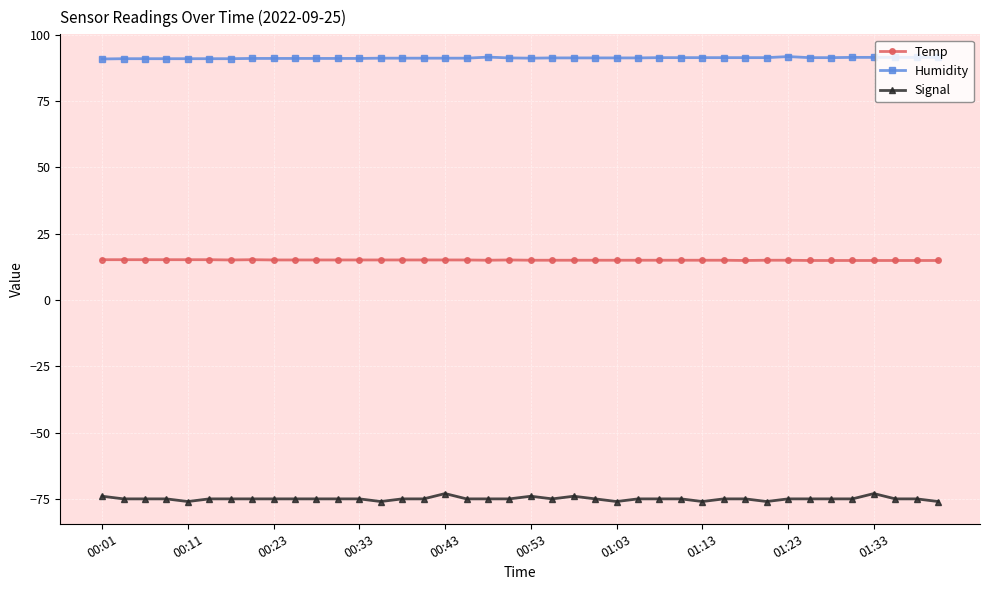

Does the chart have visible grid lines?

Yes